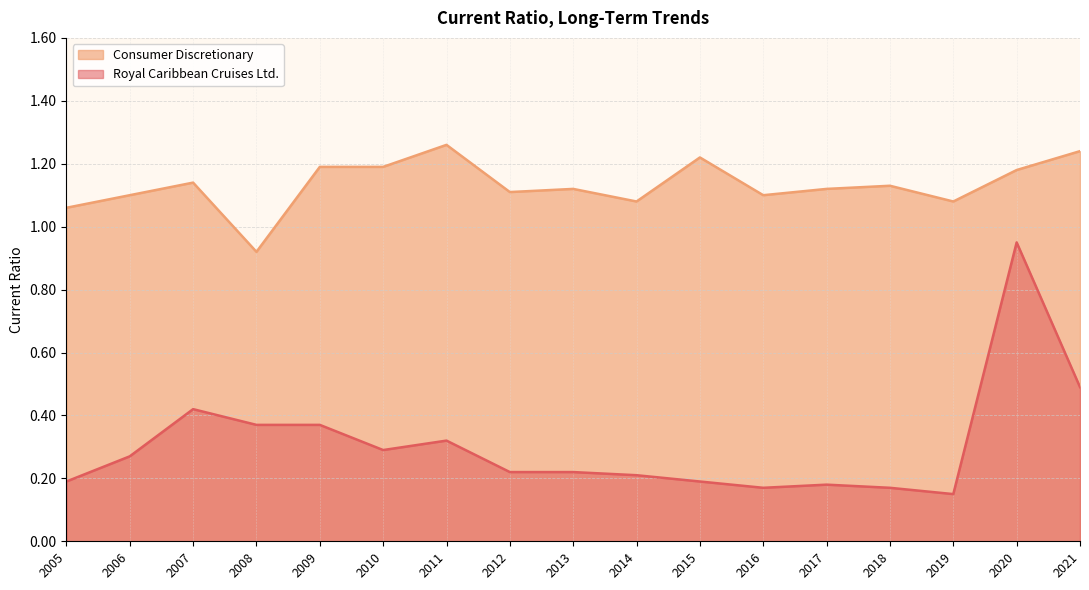

How many values in the Consumer Discretionary series are below 1?

1